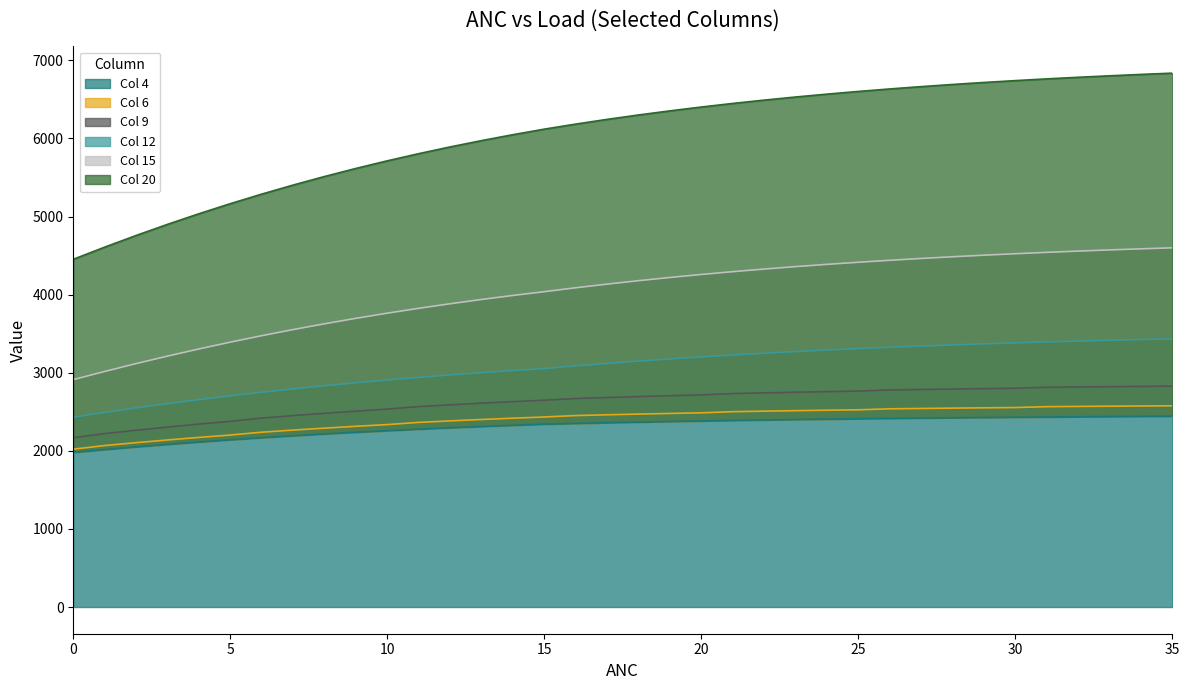

At which label is 12 closest to 2932?

11